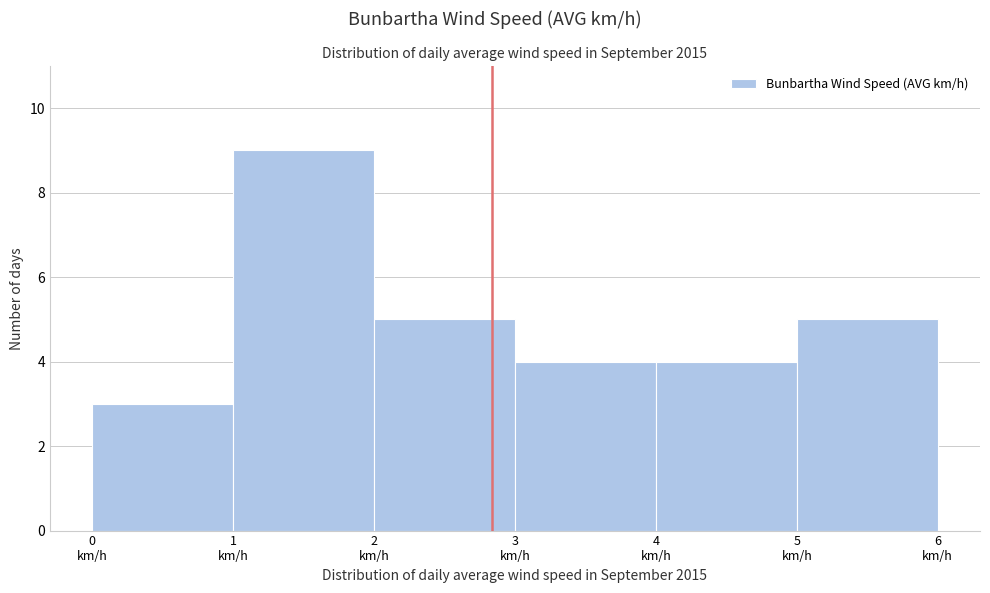

Reading left to right, transcribe this chart: for each bar, give the range it covers on the x-axis and its height. The values are not printed on the chart, so give them approximately, as read against the axis.

0 to 1: 3
1 to 2: 9
2 to 3: 5
3 to 4: 4
4 to 5: 4
5 to 6: 5